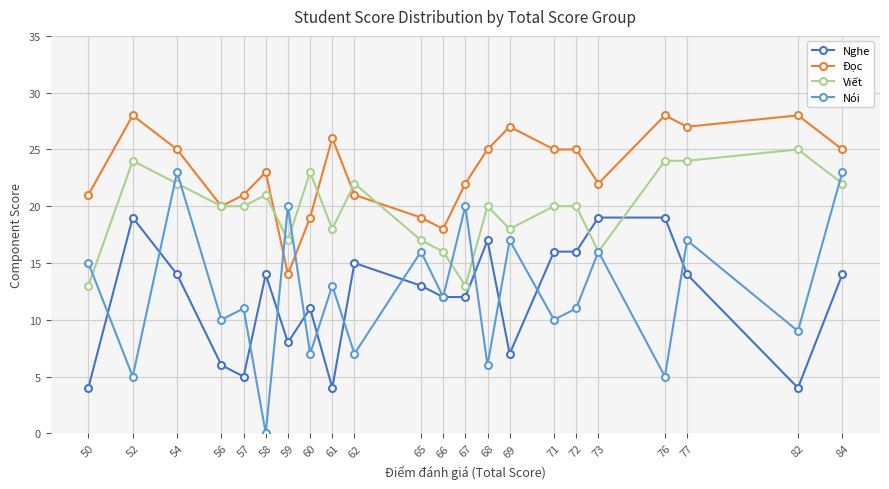

At how many categories does at least one series exceed 2?

22